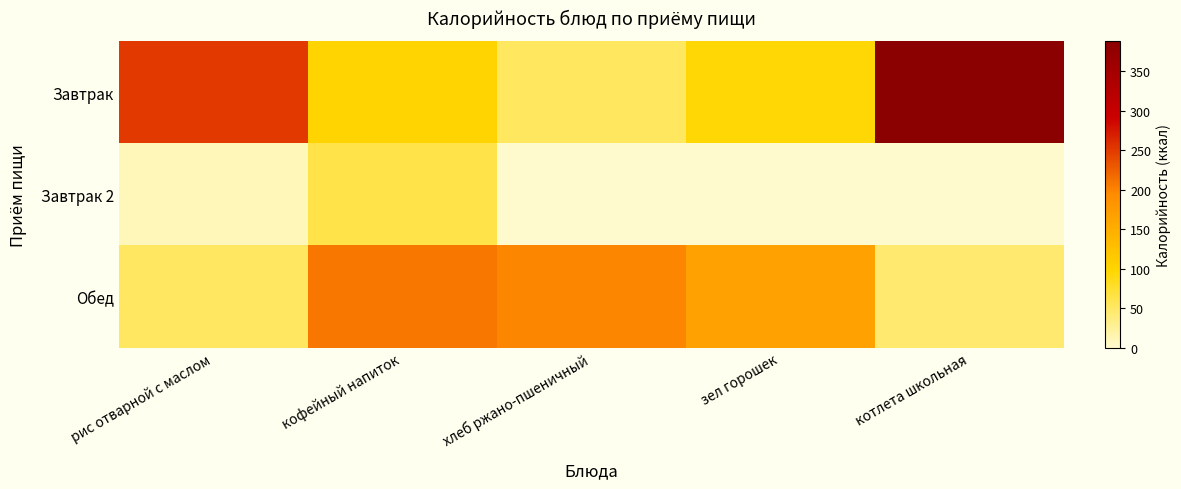

Which label corresponds to the largest value in the chart?

котлета школьная